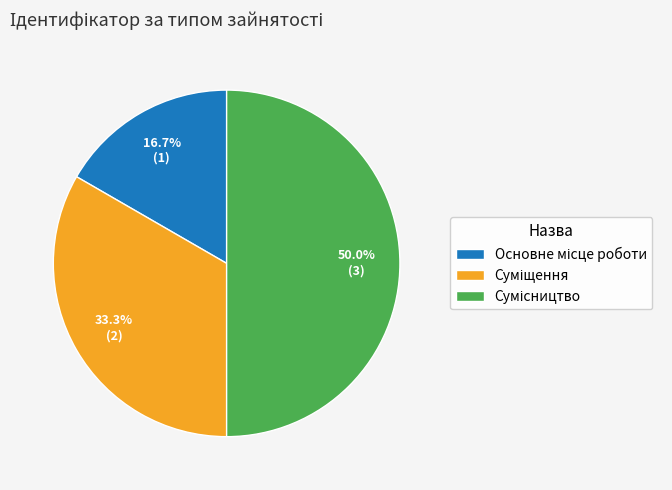

To the nearest percent, what is the combined percentage of Основне місце роботи and Суміщення?

50%